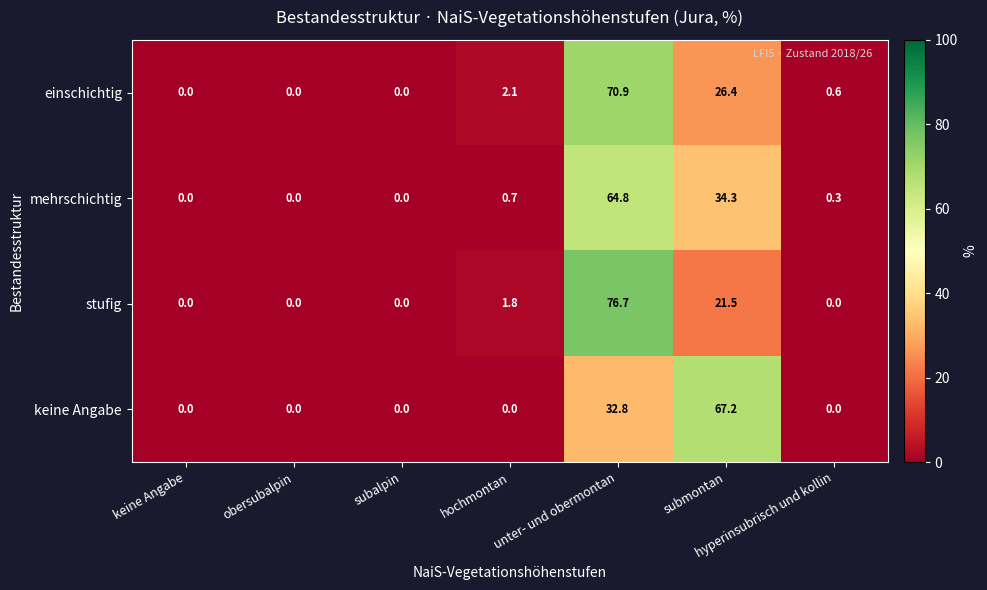

Which series has the widest spread of values?

stufig